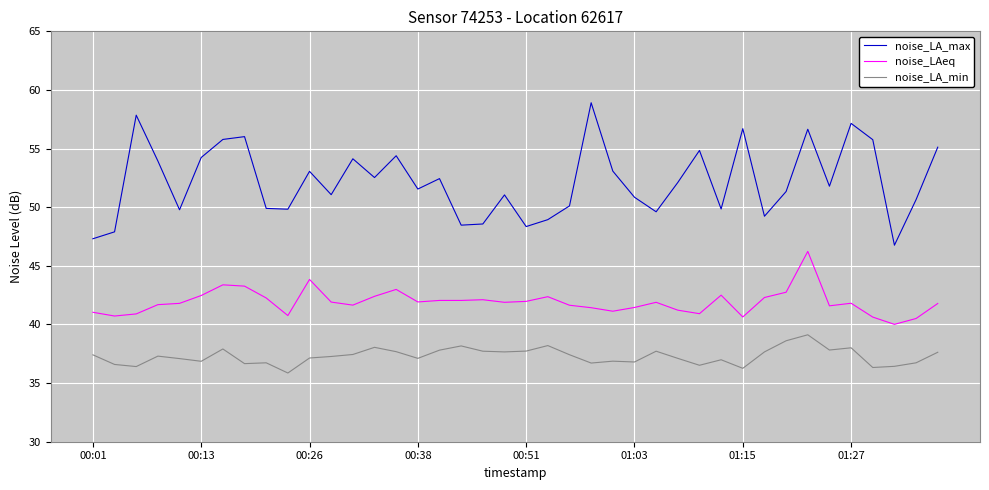

True or false: noise_LA_min and noise_LAeq cross at least once.

False